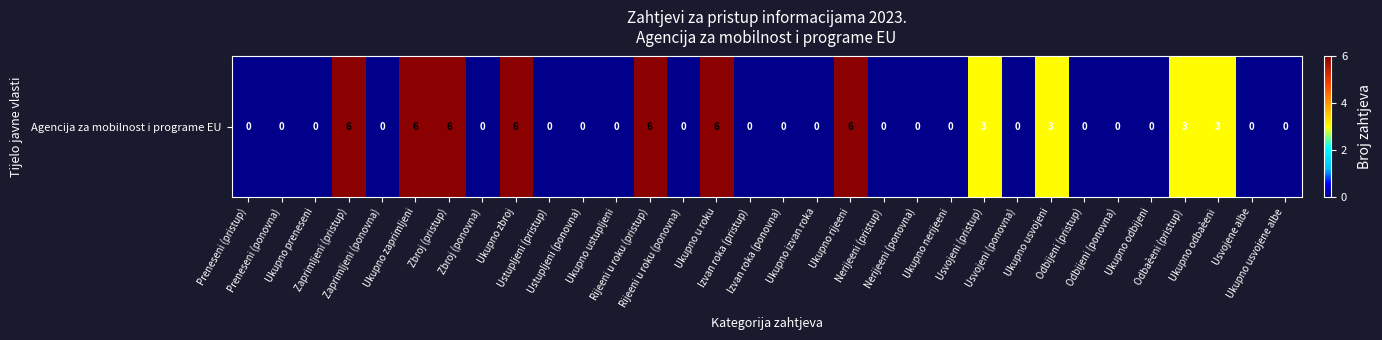

What is the difference between the second highest and second lowest values?

6